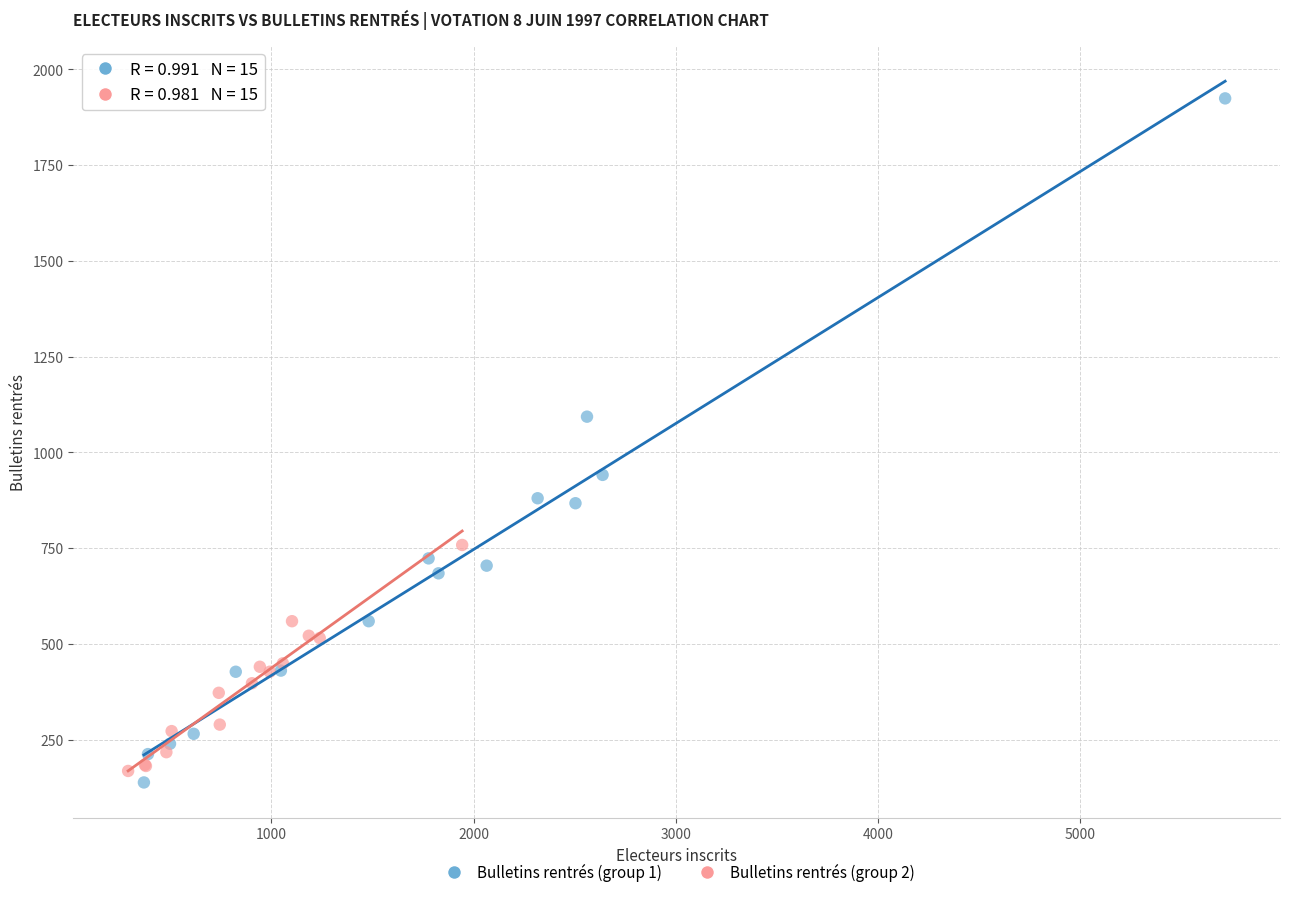

Which series has the widest spread of Y values?

Bulletins rentrés (group 1)